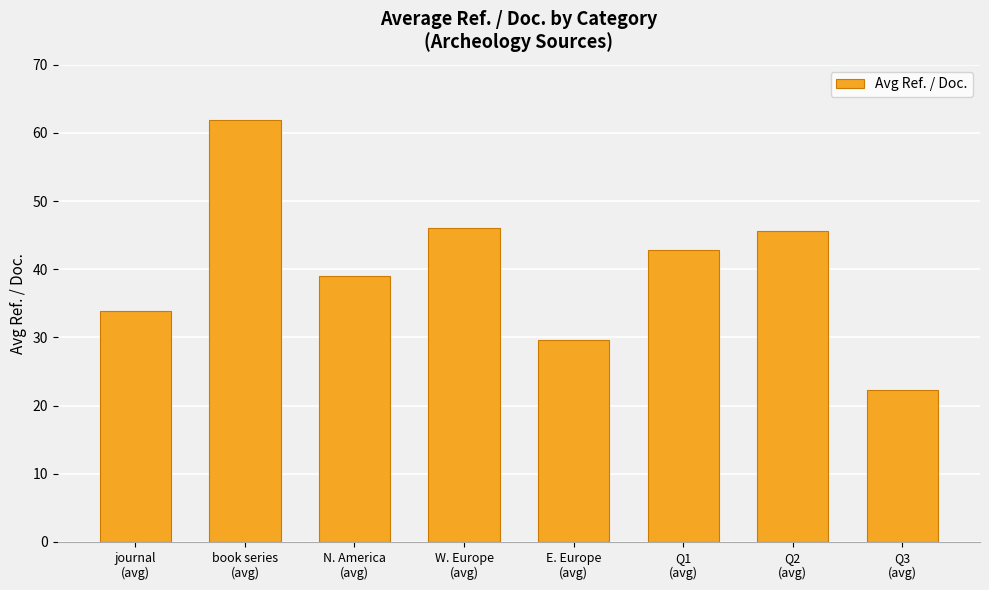

What is the label of the 1st bar from the left?

journal
(avg)